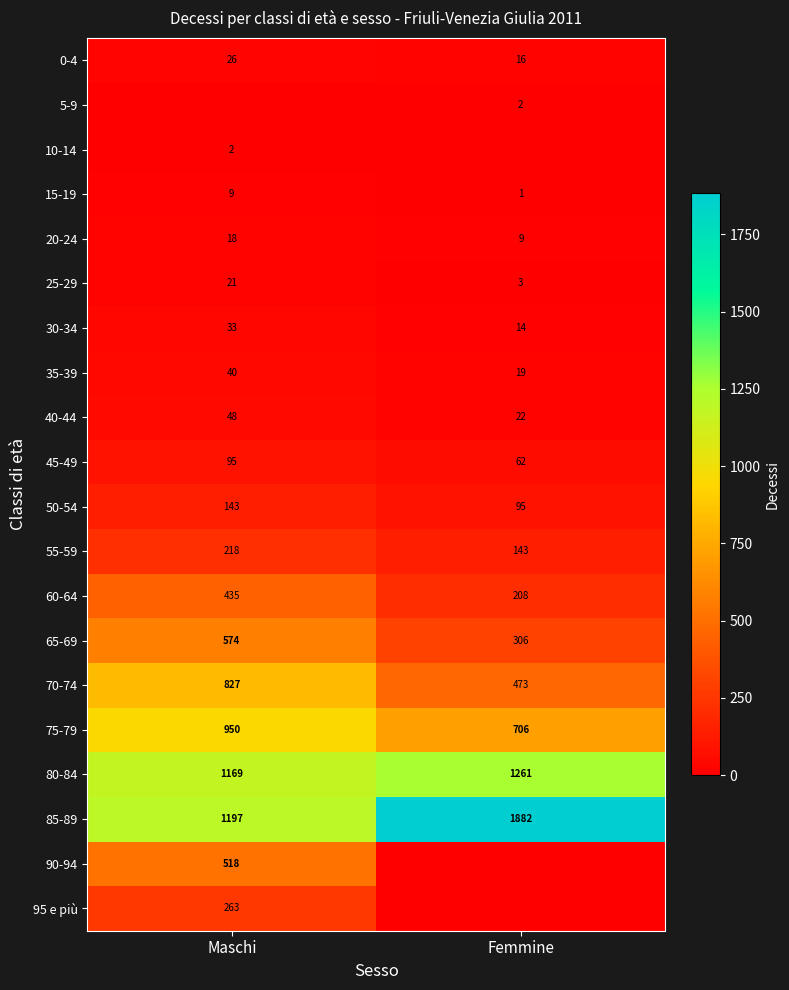

Is it true that 35-39 equals 8 at Femmine?

False